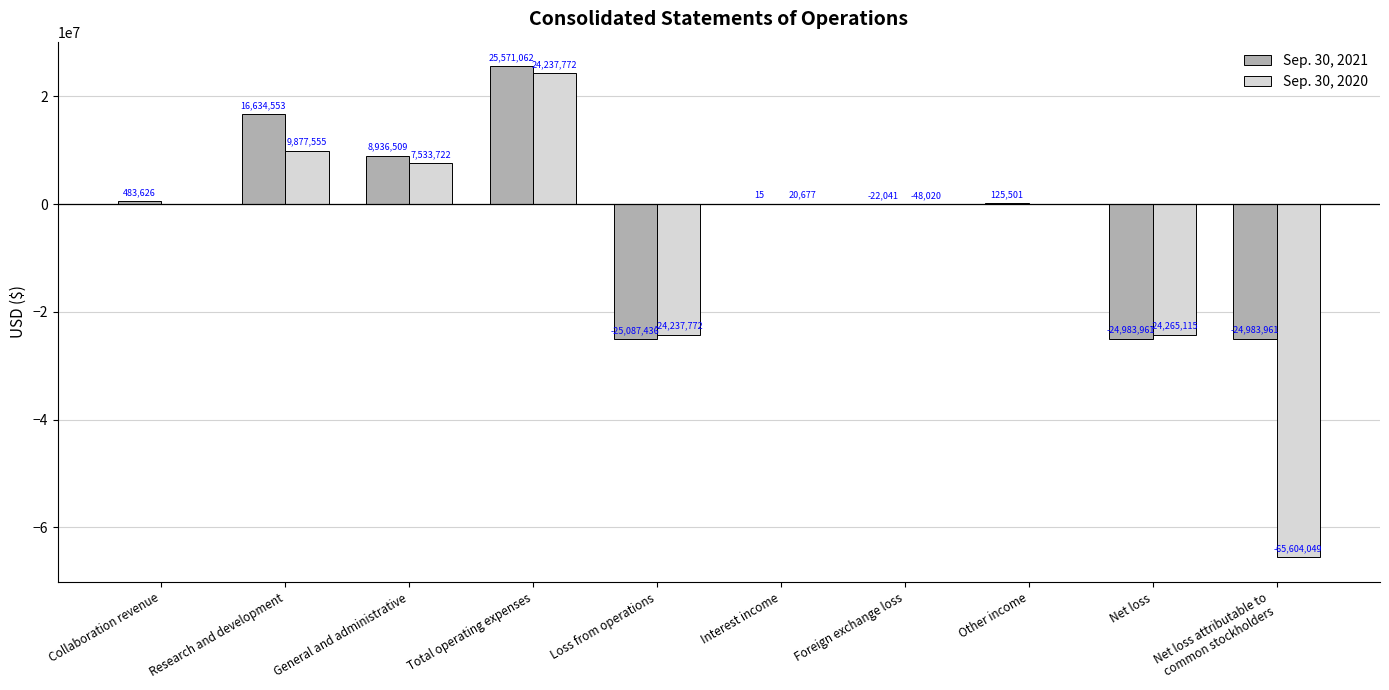

Which series changed the most between Total operating expenses and Other income?

Sep. 30, 2021